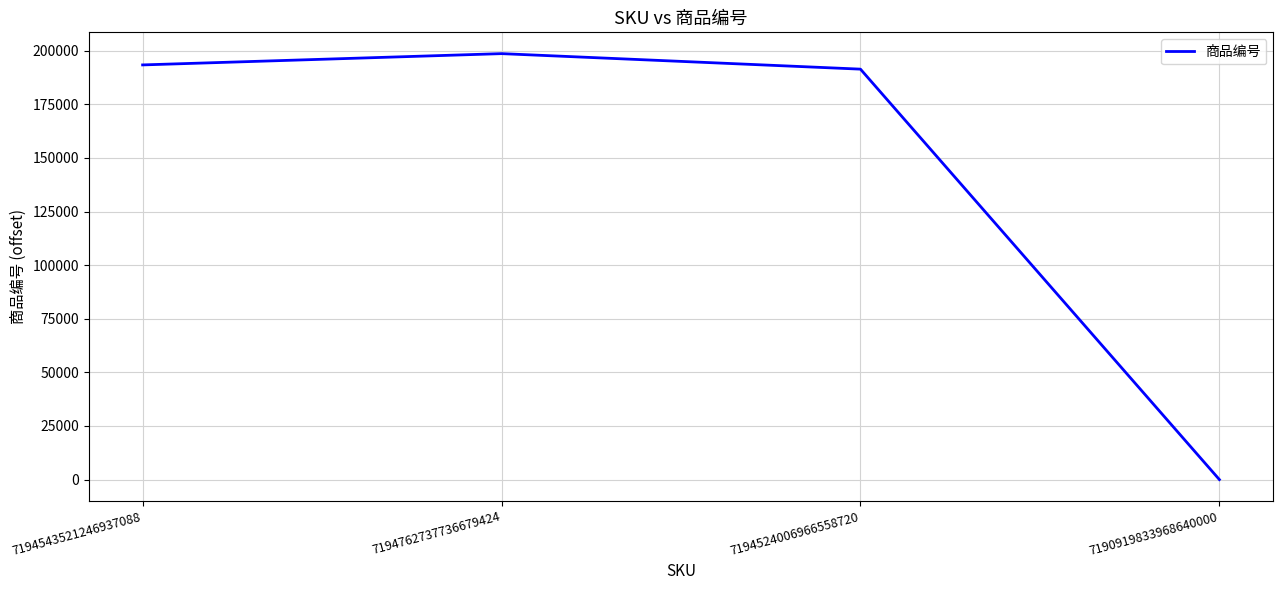

How many series are shown in this chart?

1